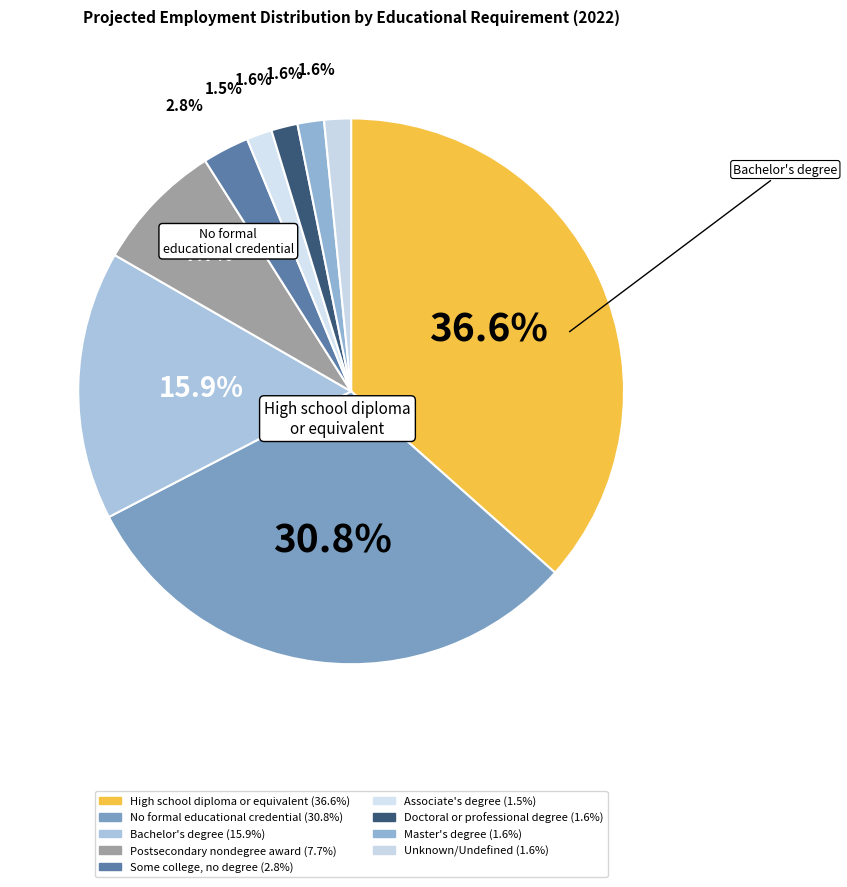

Count the number of slices in the pie.

9